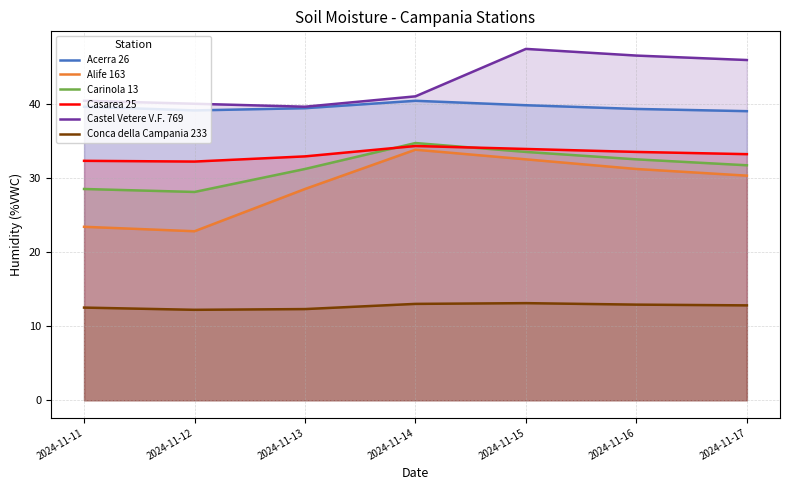

What is the difference between the Casarea 25 values at 2024-11-14 and 2024-11-15?

0.4